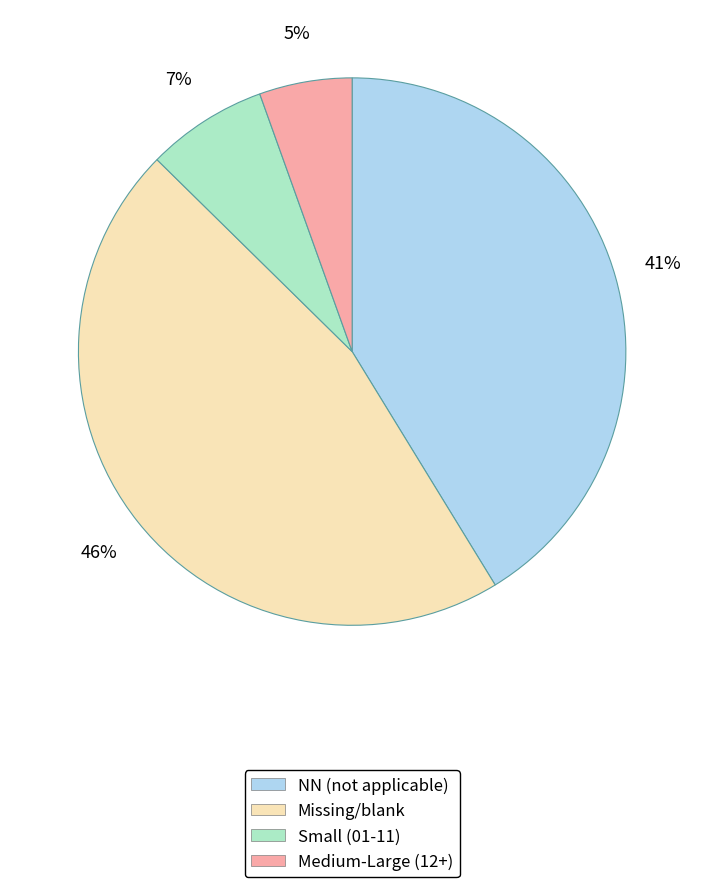

Does any single category account for the majority?

No